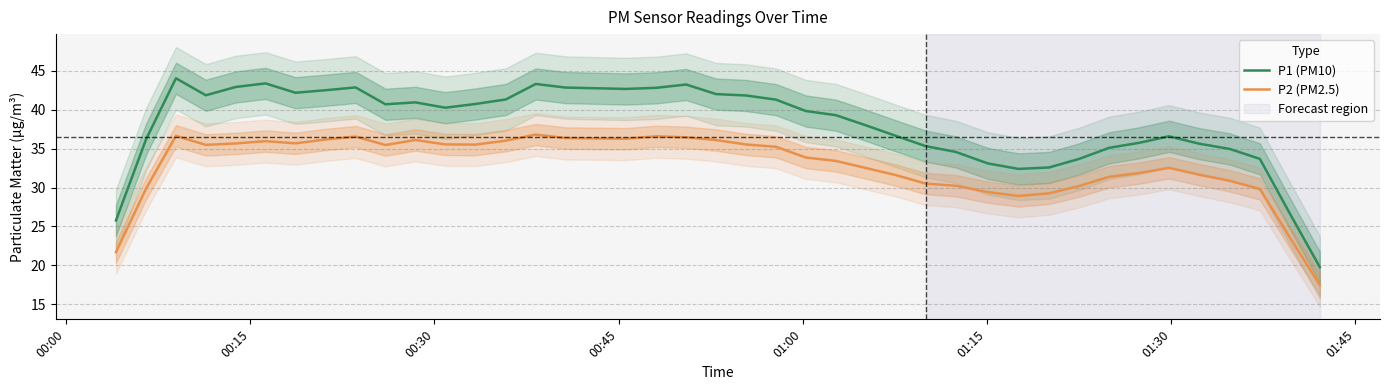

True or false: P2 (PM2.5) and P1 (PM10) intersect in this chart.

False